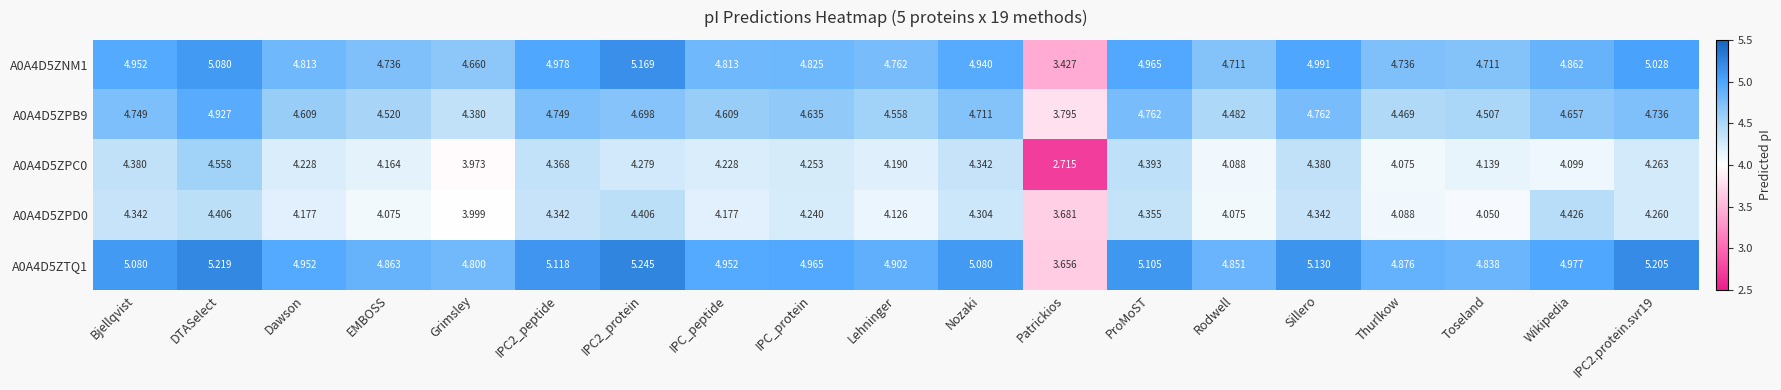

At which category is the sum across all series the highest?

DTASelect